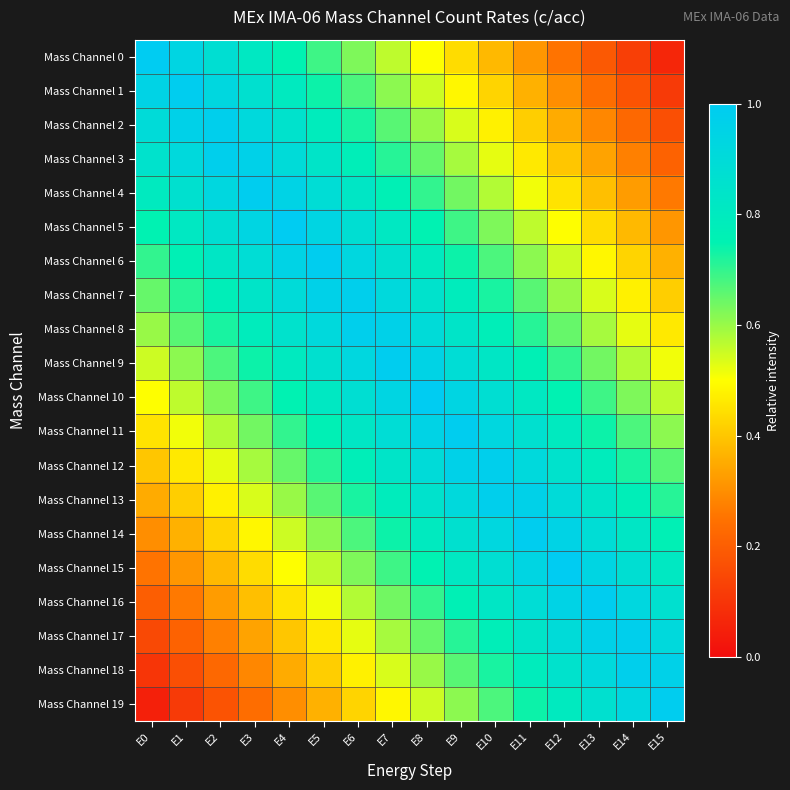

Reading left to right, what are all the values shown in this chart?

Mass Channel 0: E0=1.0	E1=0.9	E2=0.9	E3=0.8	E4=0.8	E5=0.7	E6=0.6	E7=0.6	E8=0.5	E9=0.4	E10=0.4	E11=0.3	E12=0.2	E13=0.2	E14=0.1	E15=0.1
Mass Channel 1: E0=0.9	E1=1.0	E2=0.9	E3=0.9	E4=0.8	E5=0.7	E6=0.7	E7=0.6	E8=0.6	E9=0.5	E10=0.4	E11=0.4	E12=0.3	E13=0.2	E14=0.2	E15=0.1
Mass Channel 2: E0=0.9	E1=1.0	E2=1.0	E3=0.9	E4=0.8	E5=0.8	E6=0.7	E7=0.7	E8=0.6	E9=0.5	E10=0.5	E11=0.4	E12=0.3	E13=0.3	E14=0.2	E15=0.2
Mass Channel 3: E0=0.8	E1=0.9	E2=1.0	E3=1.0	E4=0.9	E5=0.8	E6=0.8	E7=0.7	E8=0.7	E9=0.6	E10=0.5	E11=0.5	E12=0.4	E13=0.3	E14=0.3	E15=0.2
Mass Channel 4: E0=0.8	E1=0.9	E2=0.9	E3=1.0	E4=0.9	E5=0.9	E6=0.8	E7=0.8	E8=0.7	E9=0.6	E10=0.6	E11=0.5	E12=0.4	E13=0.4	E14=0.3	E15=0.3
Mass Channel 5: E0=0.8	E1=0.8	E2=0.9	E3=0.9	E4=1.0	E5=0.9	E6=0.9	E7=0.8	E8=0.8	E9=0.7	E10=0.6	E11=0.6	E12=0.5	E13=0.4	E14=0.4	E15=0.3
Mass Channel 6: E0=0.7	E1=0.8	E2=0.8	E3=0.9	E4=0.9	E5=1.0	E6=0.9	E7=0.9	E8=0.8	E9=0.7	E10=0.7	E11=0.6	E12=0.6	E13=0.5	E14=0.4	E15=0.4
Mass Channel 7: E0=0.7	E1=0.7	E2=0.8	E3=0.8	E4=0.9	E5=1.0	E6=1.0	E7=0.9	E8=0.8	E9=0.8	E10=0.7	E11=0.7	E12=0.6	E13=0.5	E14=0.5	E15=0.4
Mass Channel 8: E0=0.6	E1=0.7	E2=0.7	E3=0.8	E4=0.8	E5=0.9	E6=1.0	E7=1.0	E8=0.9	E9=0.8	E10=0.8	E11=0.7	E12=0.7	E13=0.6	E14=0.5	E15=0.5
Mass Channel 9: E0=0.6	E1=0.6	E2=0.7	E3=0.7	E4=0.8	E5=0.9	E6=0.9	E7=1.0	E8=0.9	E9=0.9	E10=0.8	E11=0.8	E12=0.7	E13=0.6	E14=0.6	E15=0.5
Mass Channel 10: E0=0.5	E1=0.6	E2=0.6	E3=0.7	E4=0.8	E5=0.8	E6=0.9	E7=0.9	E8=1.0	E9=0.9	E10=0.9	E11=0.8	E12=0.8	E13=0.7	E14=0.6	E15=0.6
Mass Channel 11: E0=0.4	E1=0.5	E2=0.6	E3=0.6	E4=0.7	E5=0.8	E6=0.8	E7=0.9	E8=0.9	E9=1.0	E10=0.9	E11=0.9	E12=0.8	E13=0.7	E14=0.7	E15=0.6
Mass Channel 12: E0=0.4	E1=0.5	E2=0.5	E3=0.6	E4=0.7	E5=0.7	E6=0.8	E7=0.8	E8=0.9	E9=1.0	E10=1.0	E11=0.9	E12=0.8	E13=0.8	E14=0.7	E15=0.7
Mass Channel 13: E0=0.3	E1=0.4	E2=0.5	E3=0.5	E4=0.6	E5=0.7	E6=0.7	E7=0.8	E8=0.8	E9=0.9	E10=1.0	E11=1.0	E12=0.9	E13=0.8	E14=0.8	E15=0.7
Mass Channel 14: E0=0.3	E1=0.4	E2=0.4	E3=0.5	E4=0.6	E5=0.6	E6=0.7	E7=0.7	E8=0.8	E9=0.9	E10=0.9	E11=1.0	E12=0.9	E13=0.9	E14=0.8	E15=0.8
Mass Channel 15: E0=0.2	E1=0.3	E2=0.4	E3=0.4	E4=0.5	E5=0.6	E6=0.6	E7=0.7	E8=0.8	E9=0.8	E10=0.9	E11=0.9	E12=1.0	E13=0.9	E14=0.9	E15=0.8
Mass Channel 16: E0=0.2	E1=0.3	E2=0.3	E3=0.4	E4=0.4	E5=0.5	E6=0.6	E7=0.6	E8=0.7	E9=0.8	E10=0.8	E11=0.9	E12=0.9	E13=1.0	E14=0.9	E15=0.9
Mass Channel 17: E0=0.2	E1=0.2	E2=0.3	E3=0.3	E4=0.4	E5=0.5	E6=0.5	E7=0.6	E8=0.7	E9=0.7	E10=0.8	E11=0.8	E12=0.9	E13=1.0	E14=1.0	E15=0.9
Mass Channel 18: E0=0.1	E1=0.2	E2=0.2	E3=0.3	E4=0.3	E5=0.4	E6=0.5	E7=0.5	E8=0.6	E9=0.7	E10=0.7	E11=0.8	E12=0.8	E13=0.9	E14=1.0	E15=1.0
Mass Channel 19: E0=0.1	E1=0.1	E2=0.2	E3=0.2	E4=0.3	E5=0.4	E6=0.4	E7=0.5	E8=0.6	E9=0.6	E10=0.7	E11=0.7	E12=0.8	E13=0.9	E14=0.9	E15=1.0